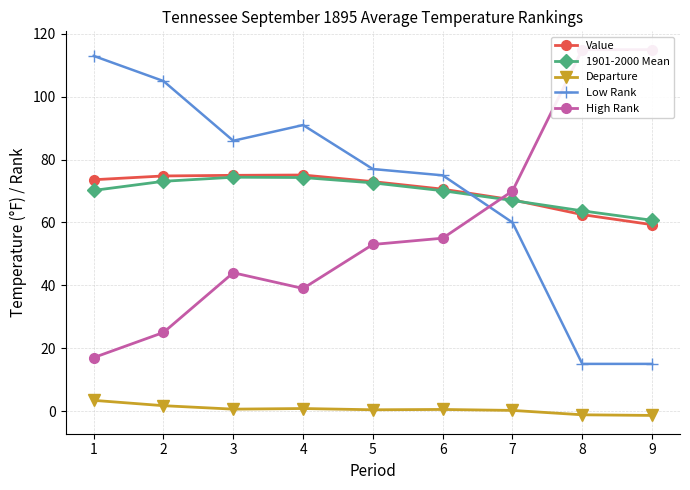

Where is the first local maximum for 1901-2000 Mean?

3